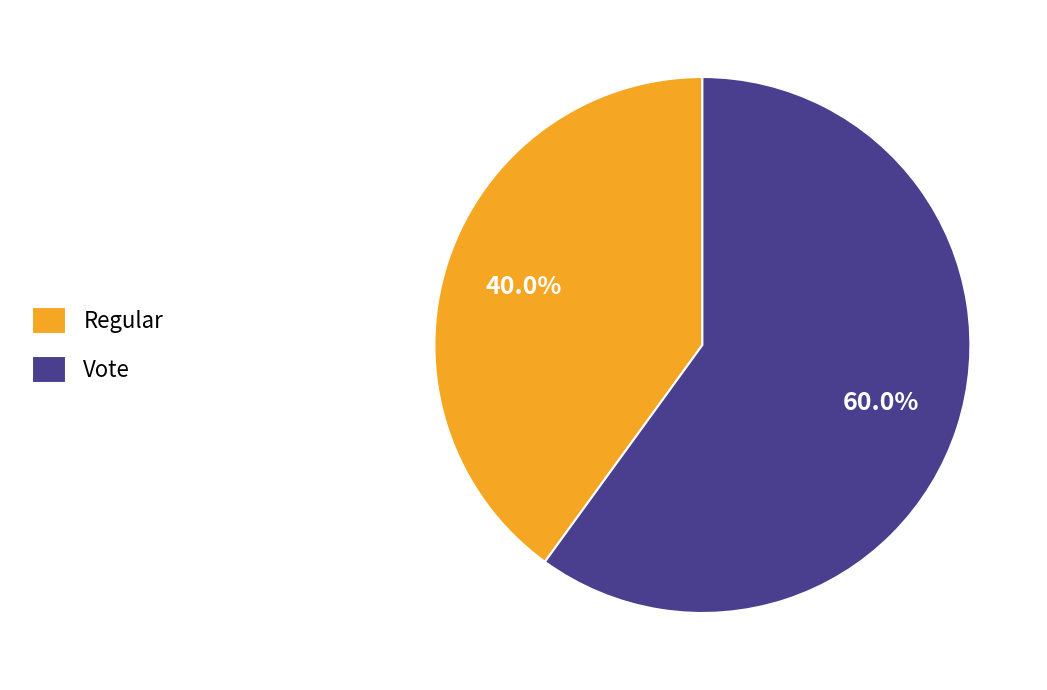

To the nearest percent, what is the average slice percentage?

50%